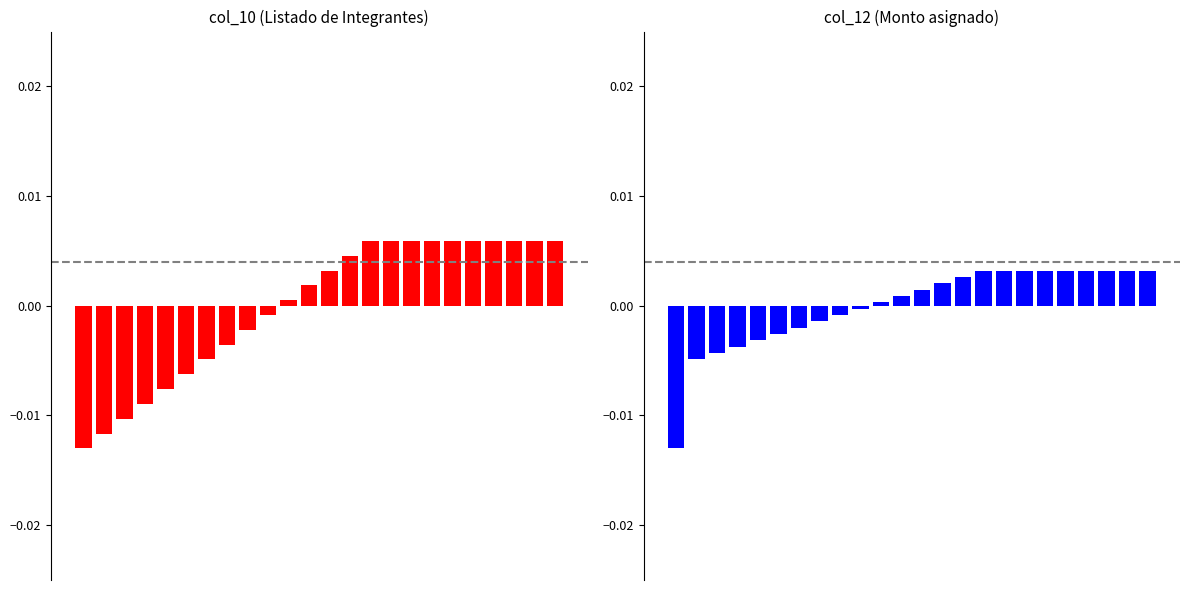

At which category does the chart reach its peak across all series?

14